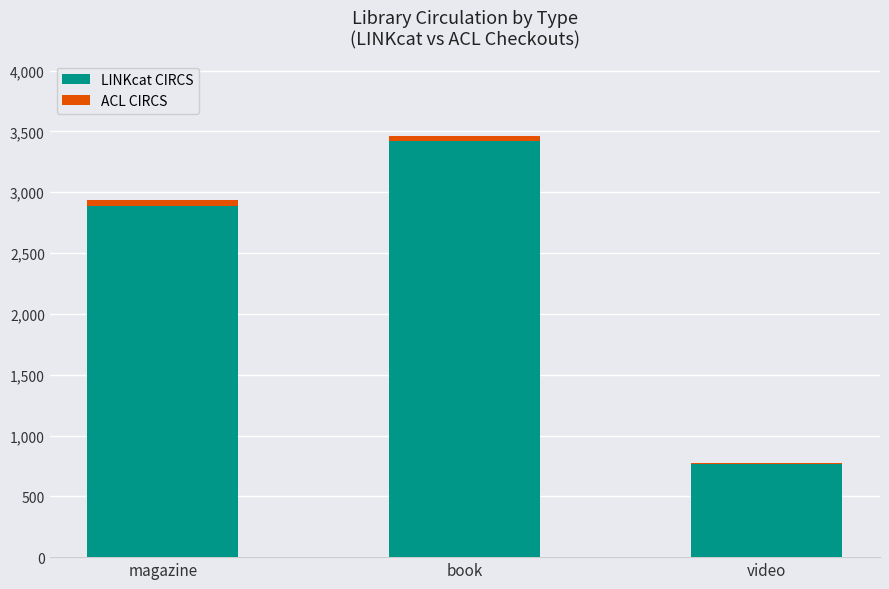

At which category is the sum across all series the highest?

book